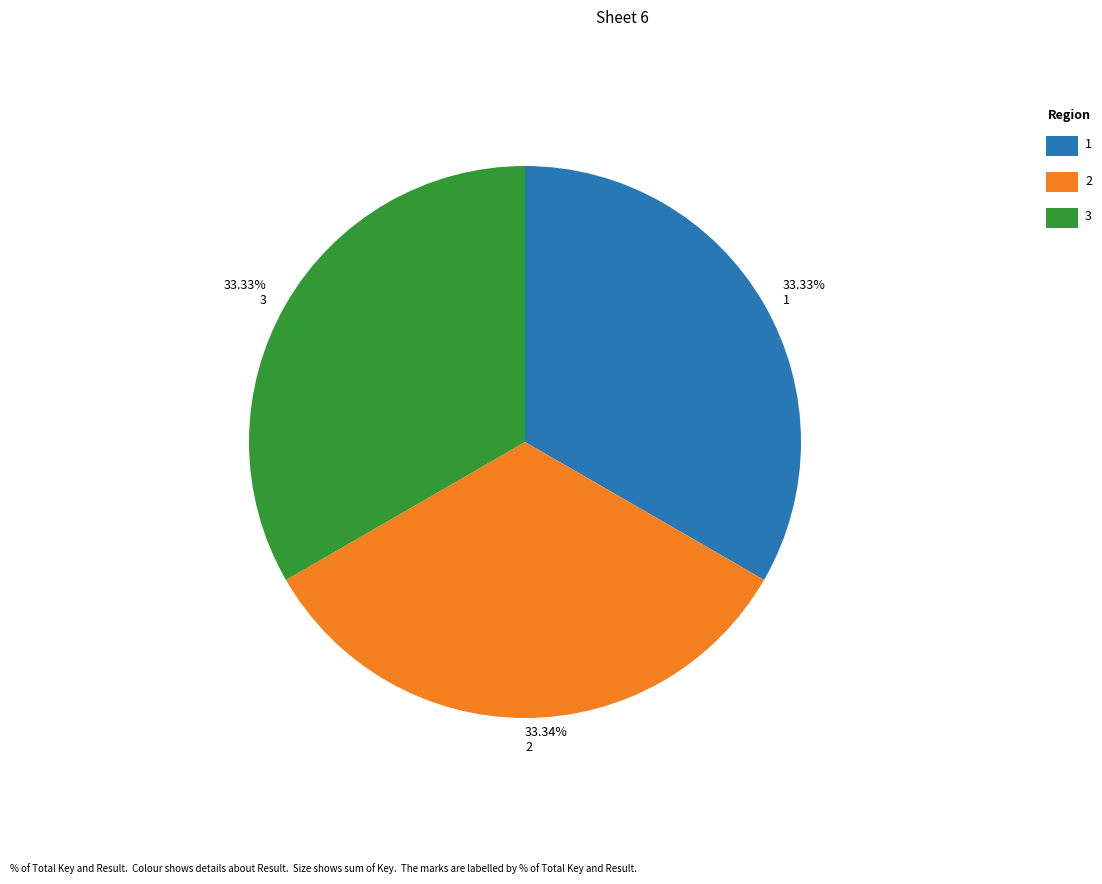

What is the ratio of the value at 33.33% 1 to the value at 33.34% 2?

1.0